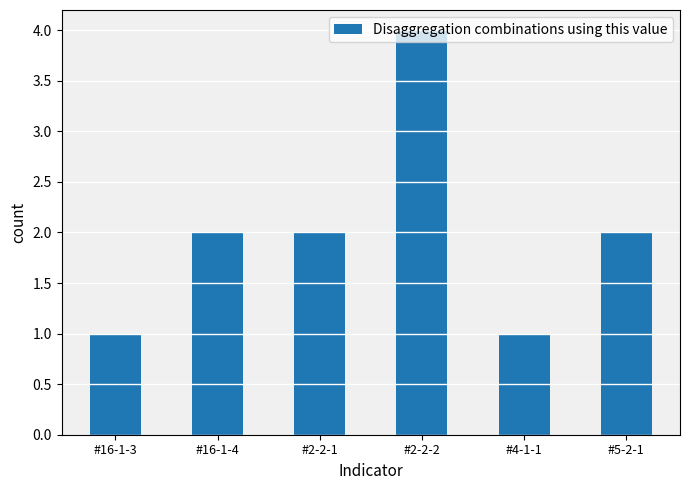

Reading left to right, extract all data points from this chart.

#16-1-3=1	#16-1-4=2	#2-2-1=2	#2-2-2=4	#4-1-1=1	#5-2-1=2